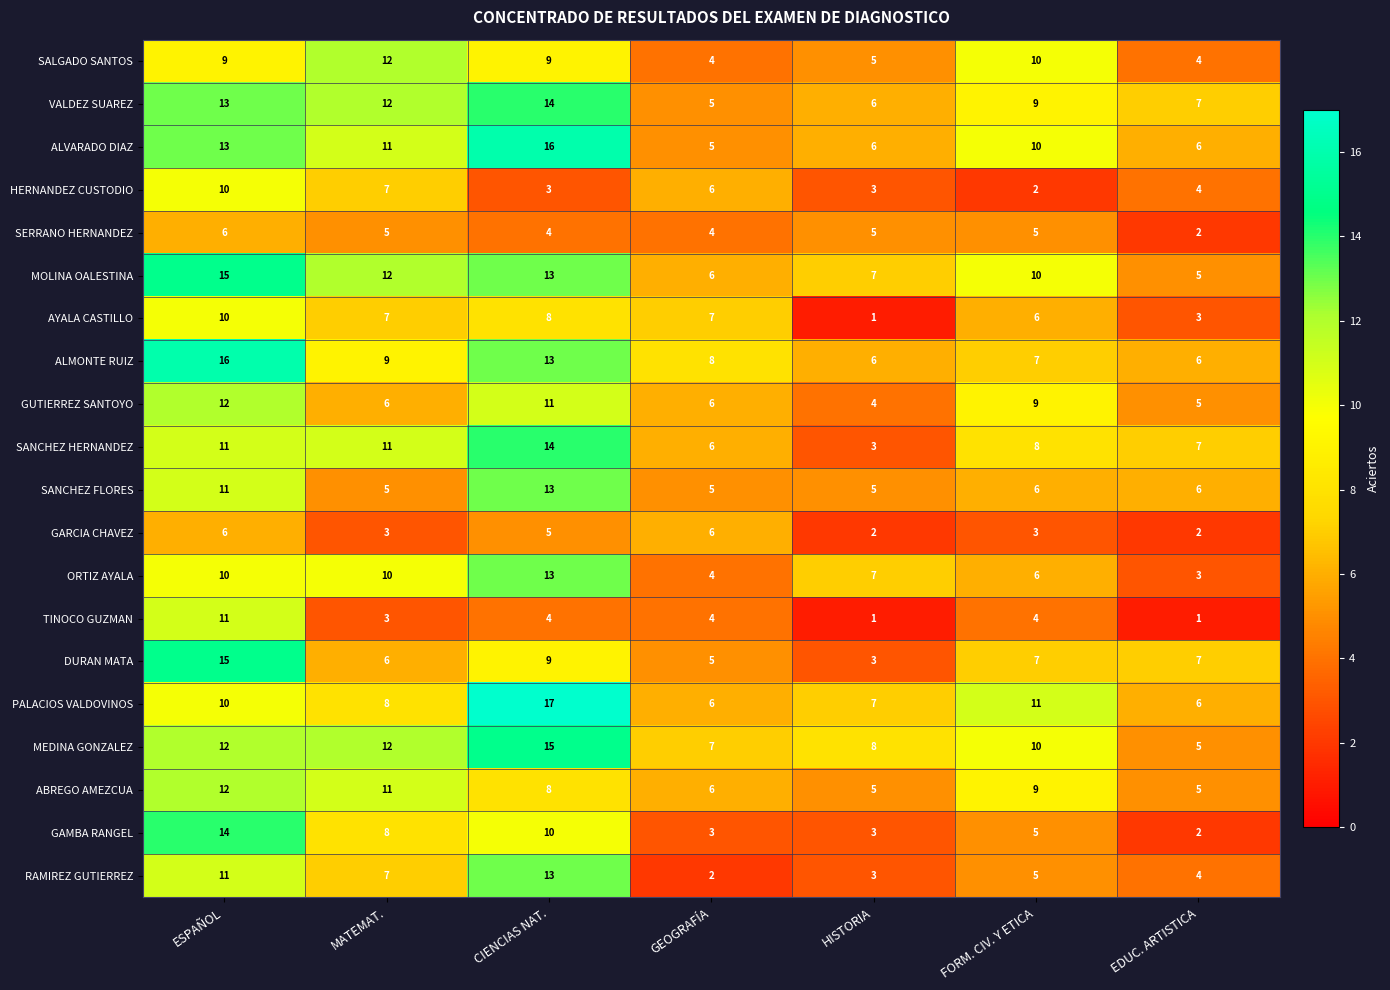

At which category is the sum across all series the highest?

ESPAÑOL